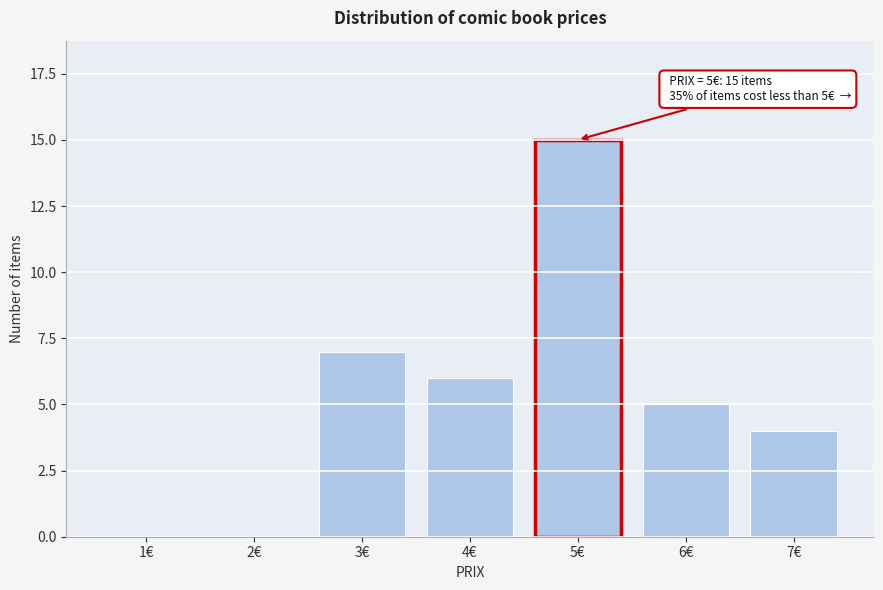

Reading left to right, extract all data points from this chart.

1€=0	2€=0	3€=7	4€=6	5€=15	6€=5	7€=4